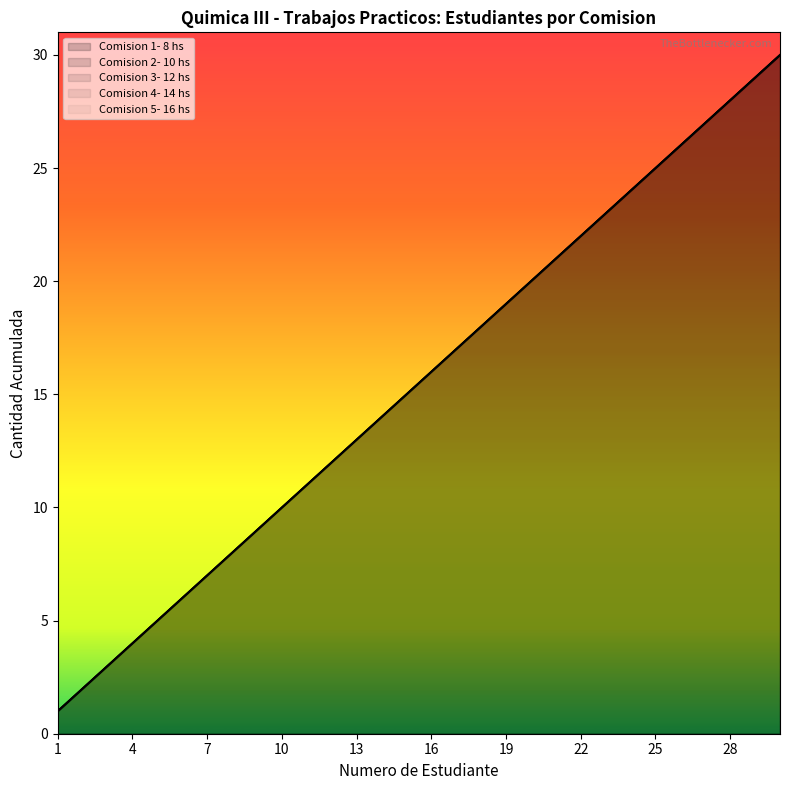

What is the difference between the second highest and minimum values in the Comision 5- 16 hs series?

28